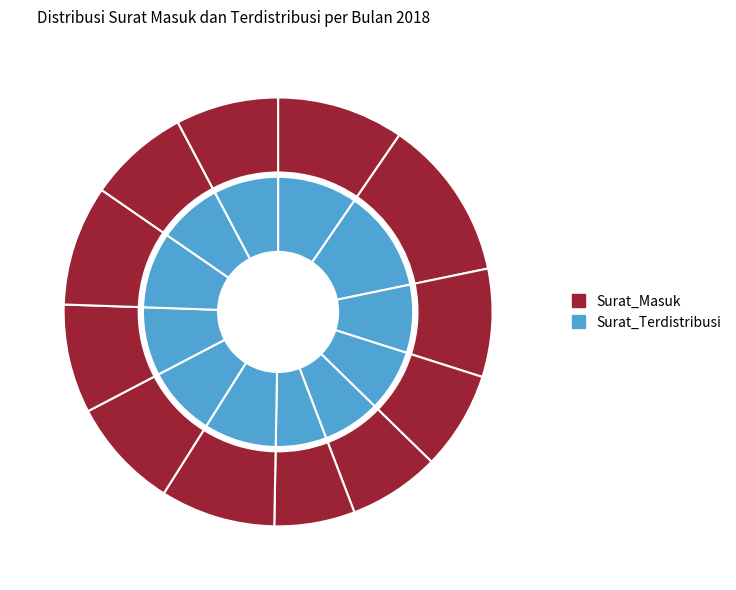

Is it true that Juli is 9% of the pie?

True